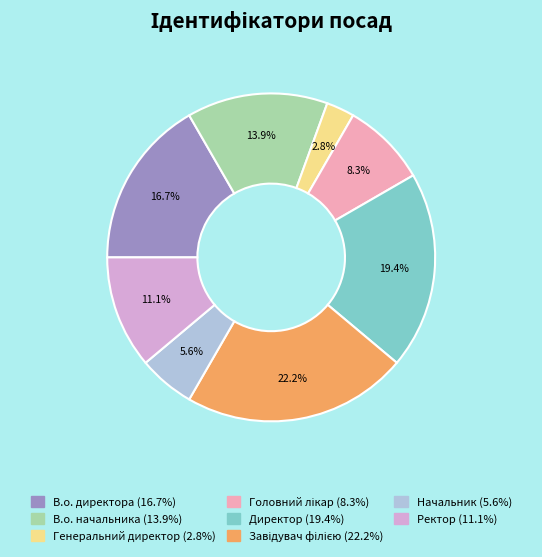

Approximately how many times larger is the value at Начальник compared to В.о. начальника?

0.4